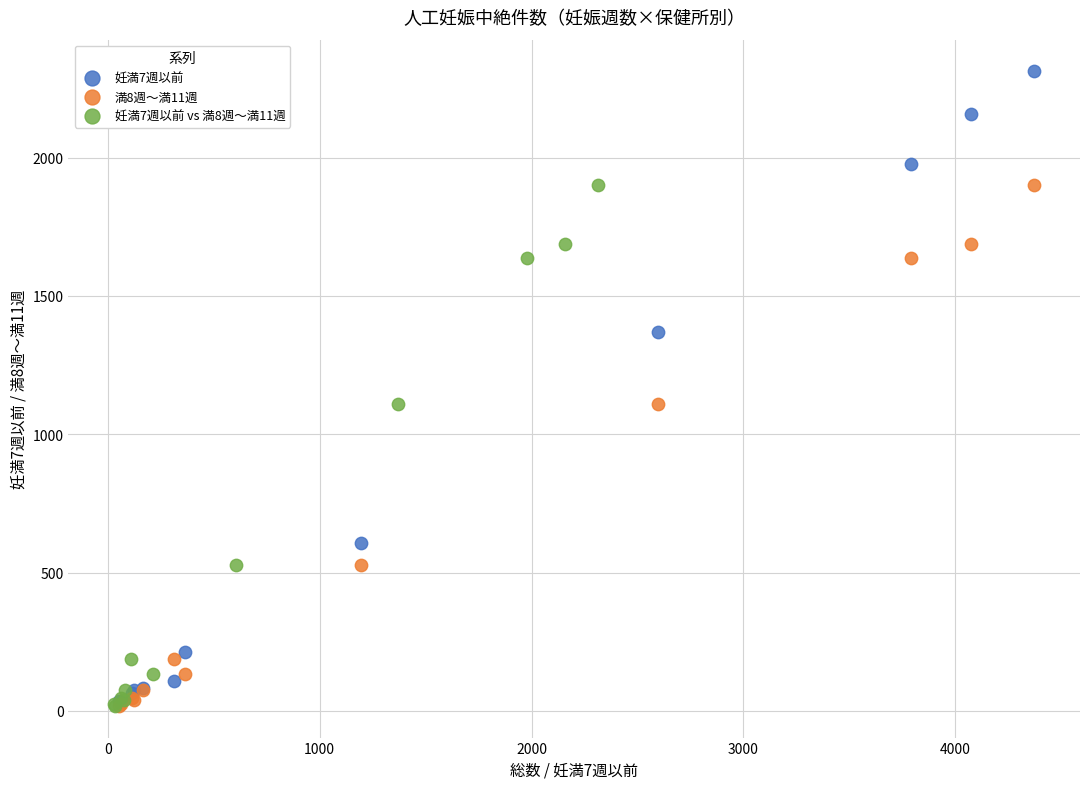

What are all the series names shown in the legend?

妊満7週以前, 満8週～満11週, 妊満7週以前 vs 満8週～満11週